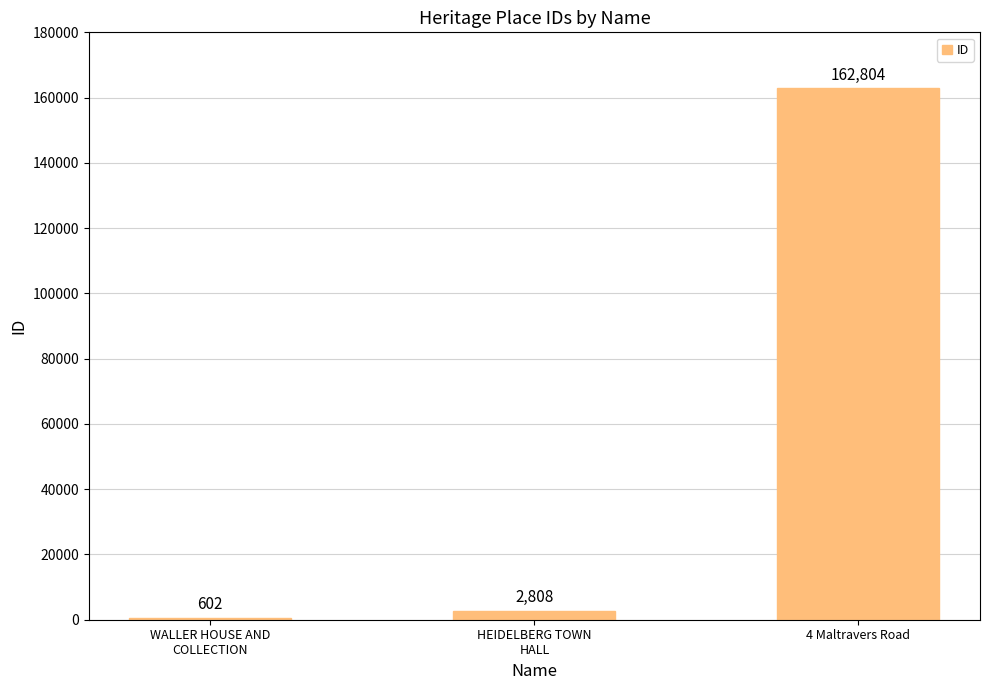

Reading left to right, list all the values displayed in this chart.

602	2808	162804